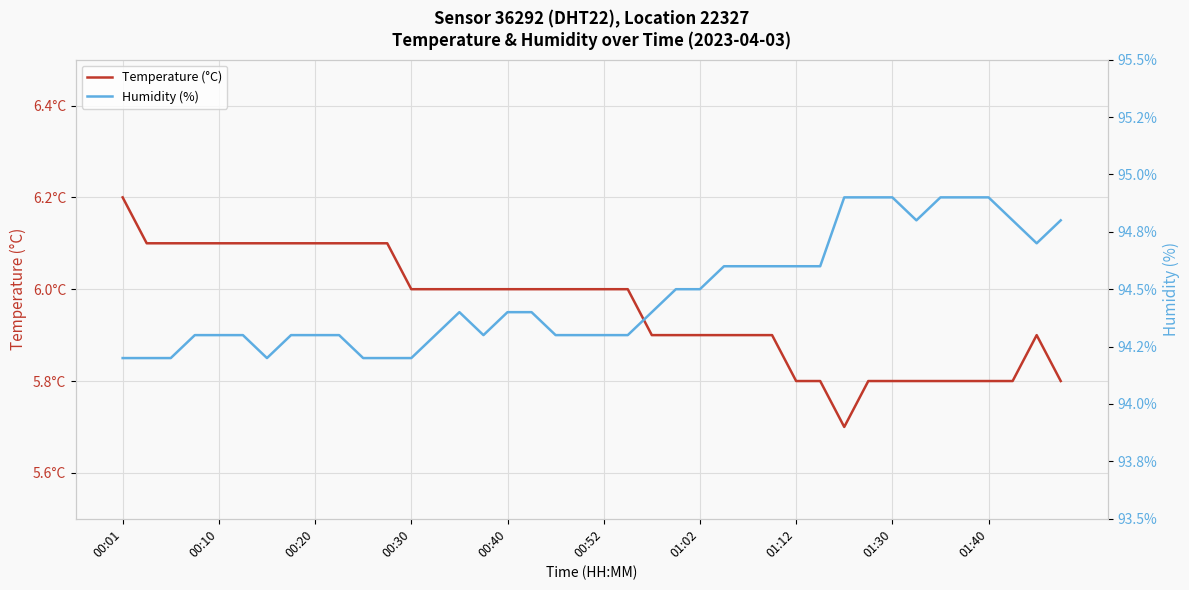

What is the maximum value for Humidity (%)?

94.9